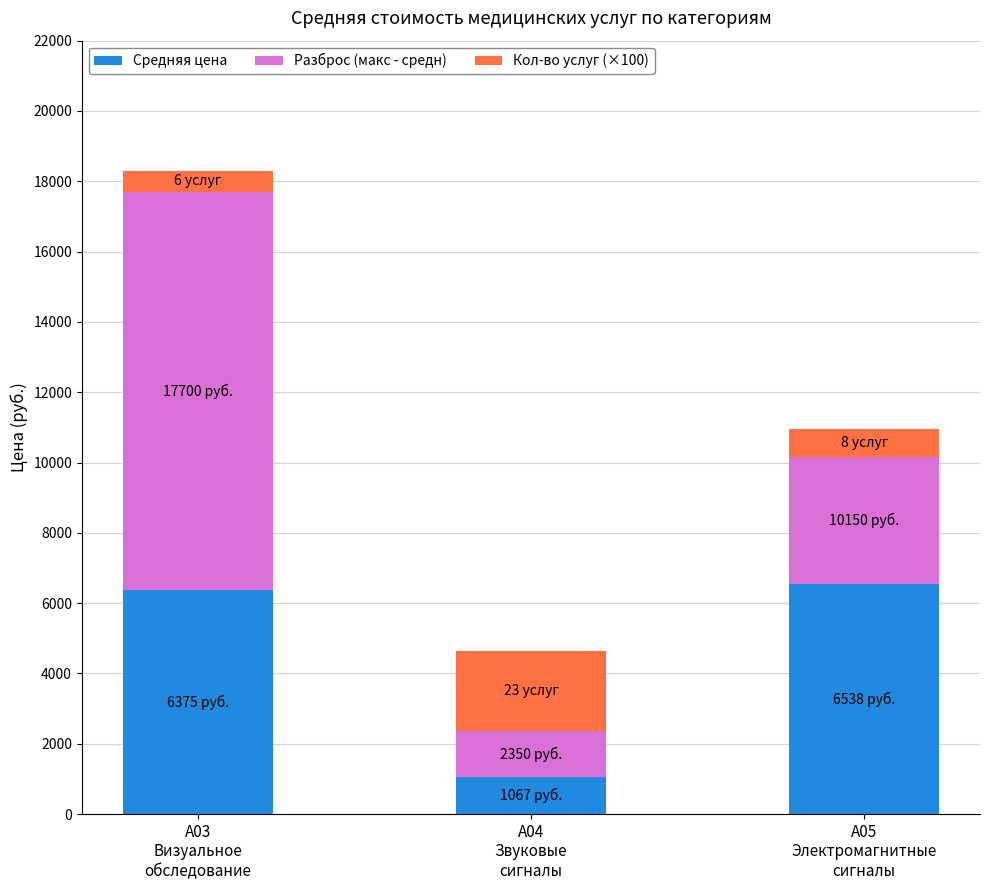

What is the maximum value for Средняя цена?

6537.5